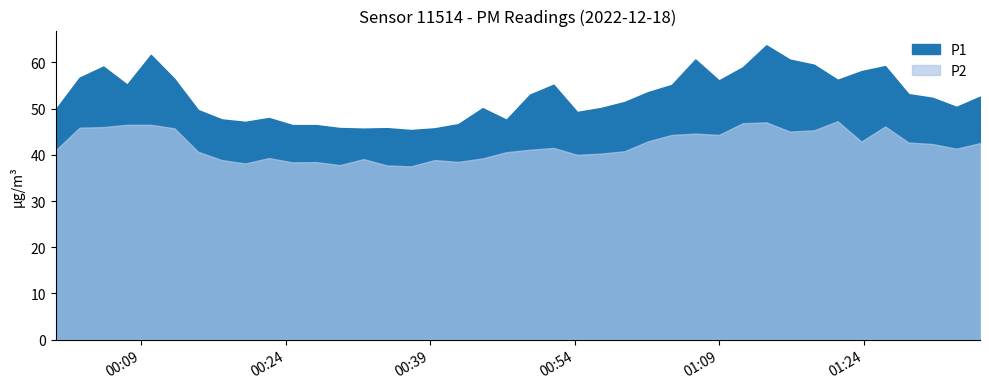

How many categories are shown in the chart?

40